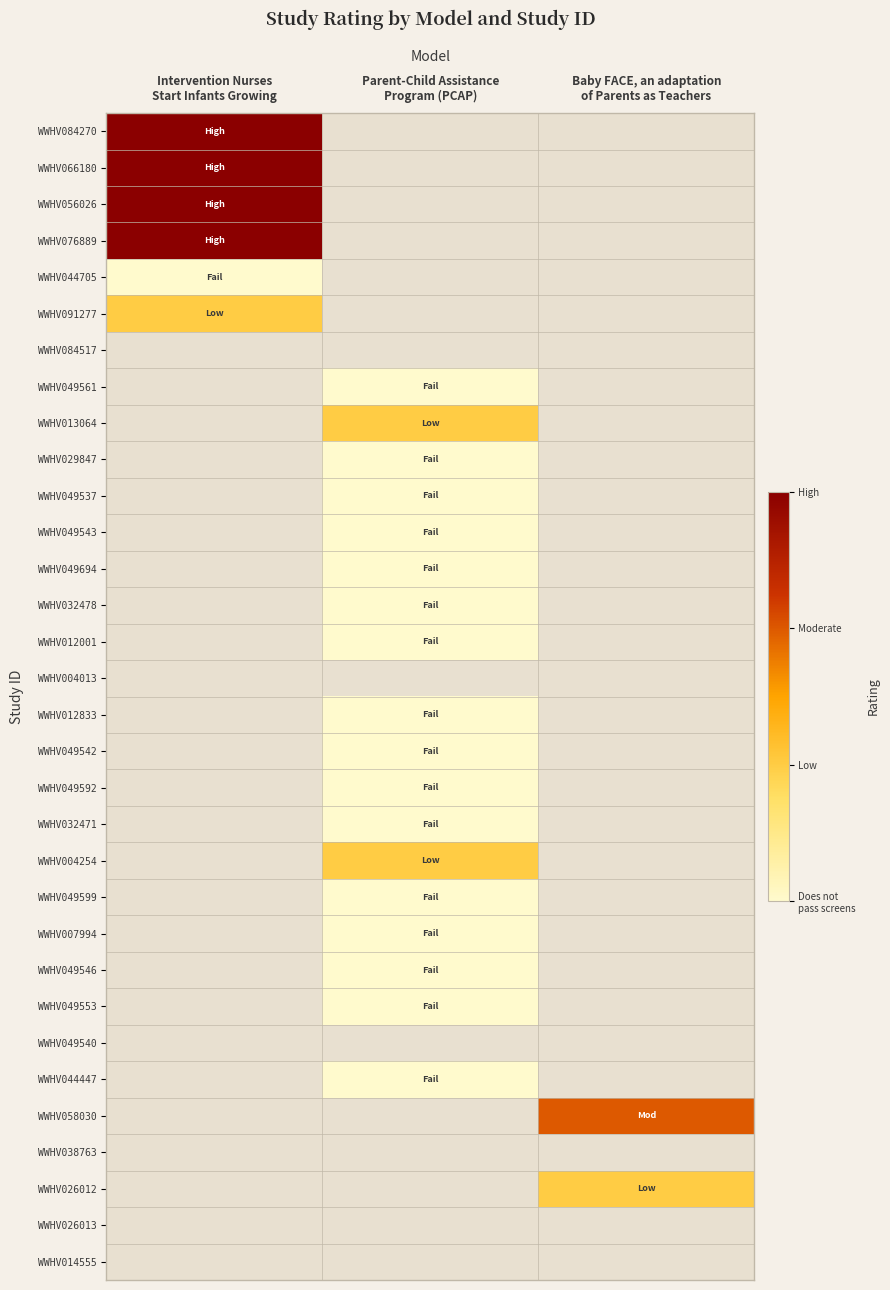

What is the total value across all series at Intervention Nurses
Start Infants Growing?

19